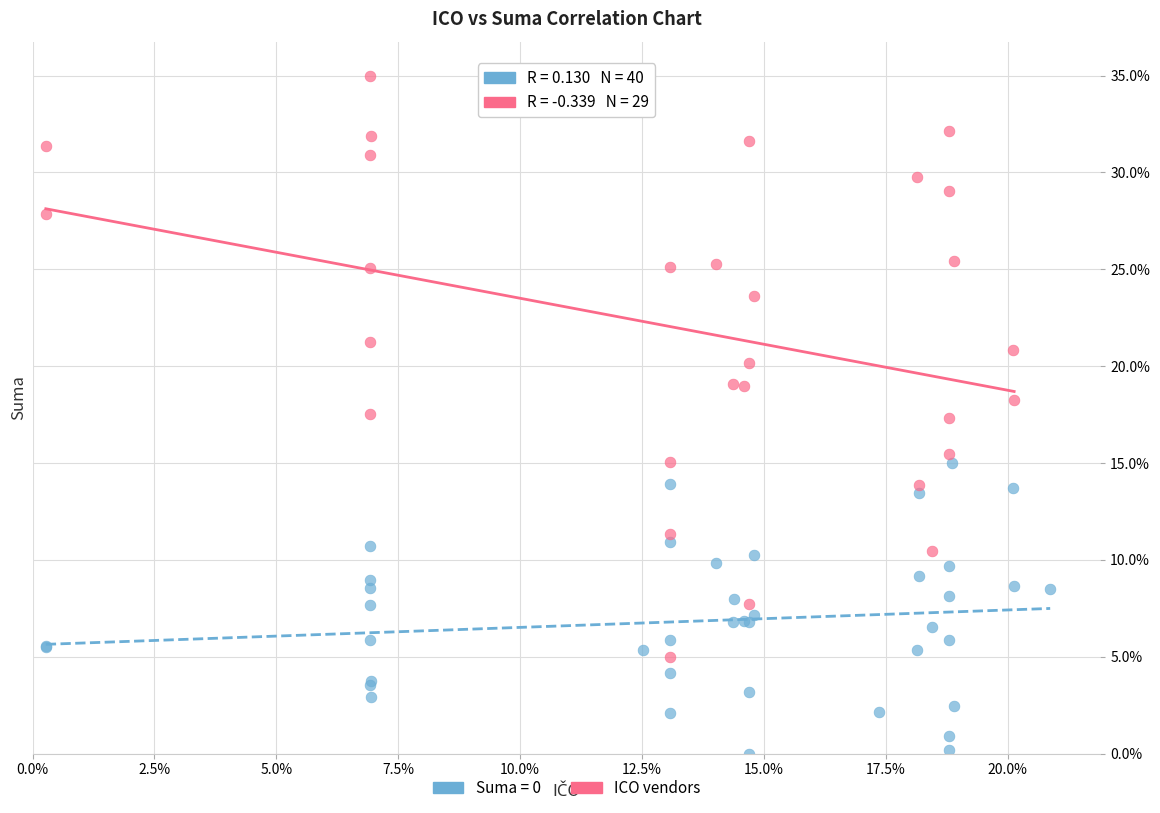

Which series reaches the minimum Y coordinate?

Suma = 0